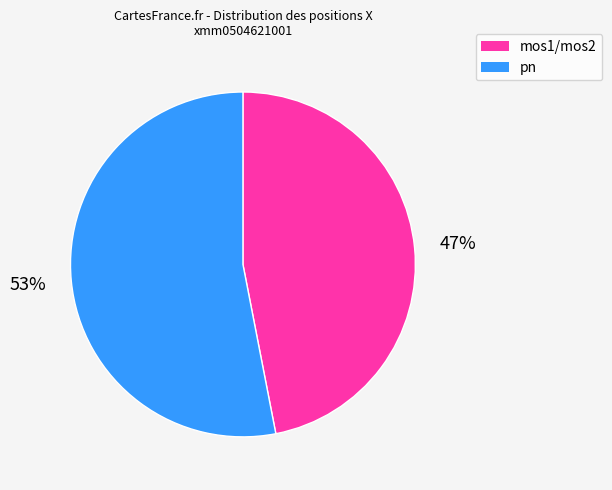

Does any single category account for the majority?

Yes